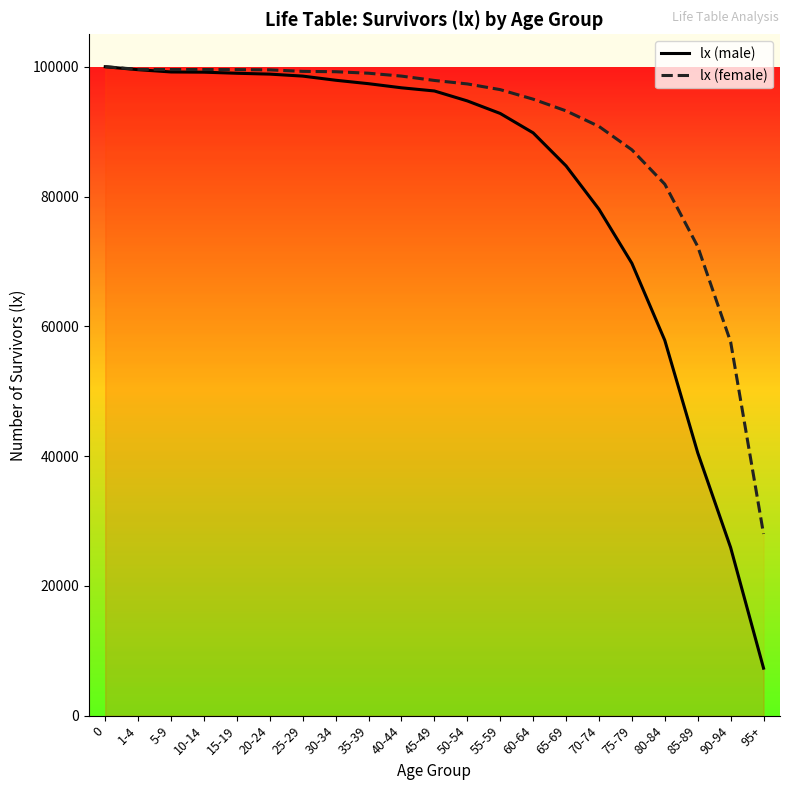

At 30-34, list the series in order from largest to smallest.

lx (female), lx (male)